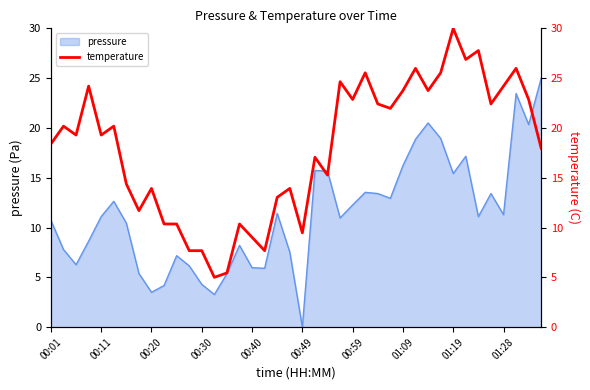

True or false: the data has more than 1 interior local peaks.

True